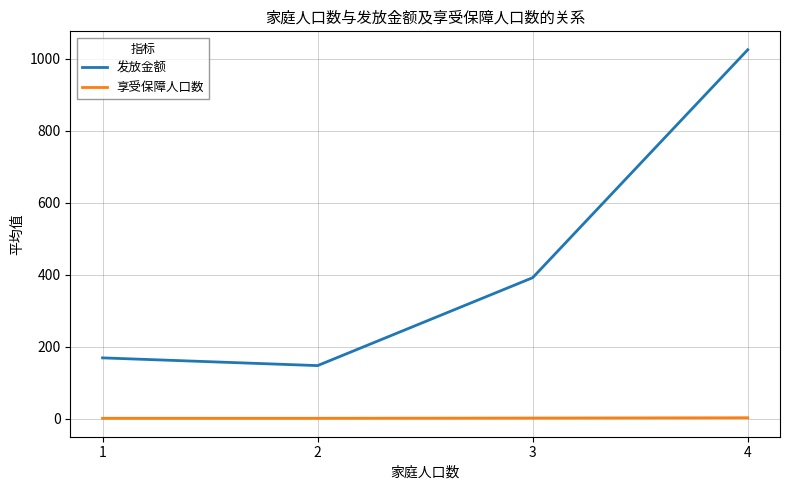

True or false: 发放金额 has more than 0 points higher than both neighbors.

False